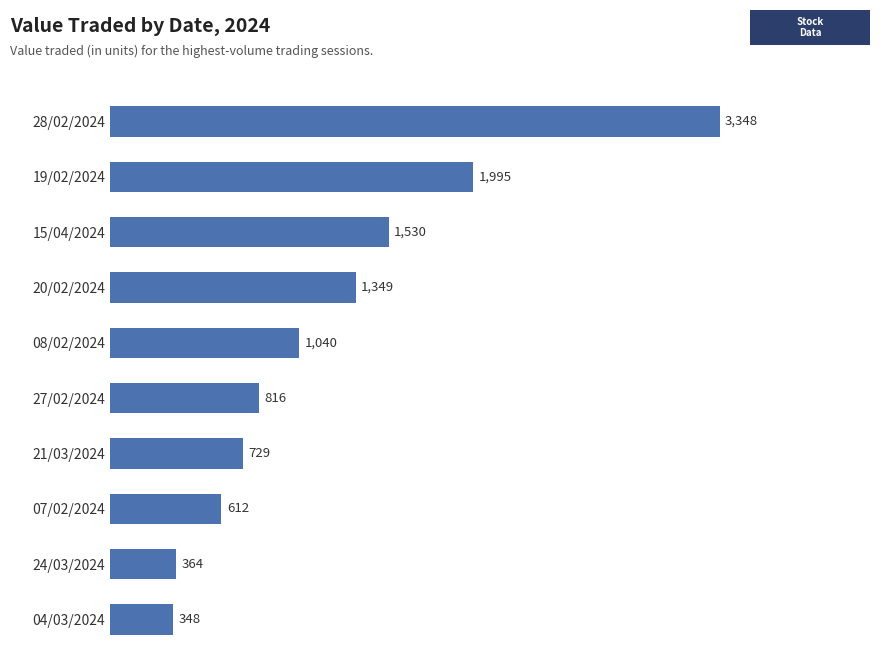

What is the smallest value displayed?

348